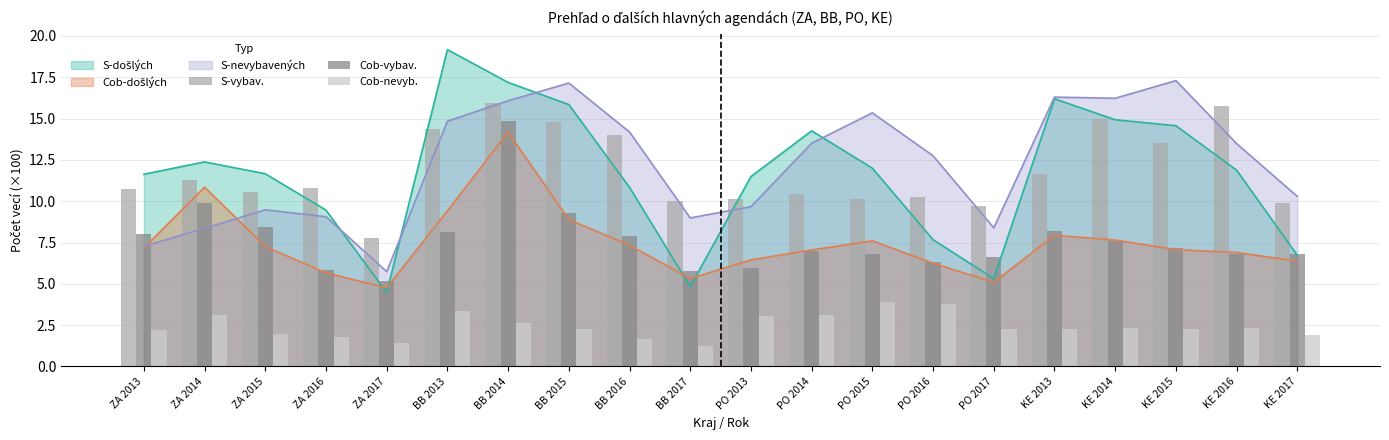

Where does the S-nevybavených series first go above 13?

BB 2013